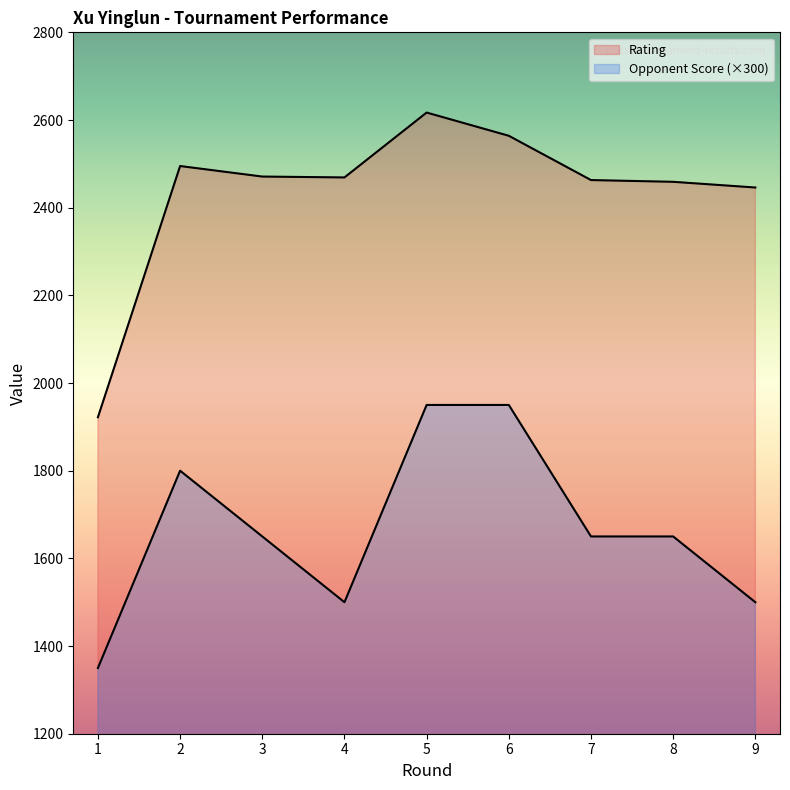

Rank the series by their maximum value, from highest to lowest.

Rating, Opponent Score